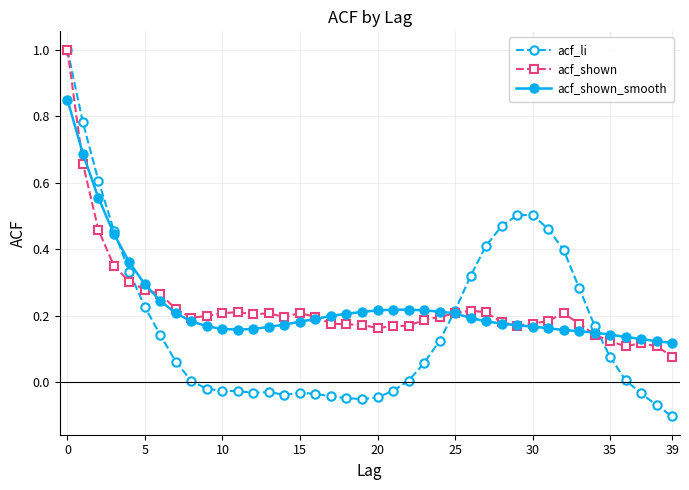

What is the maximum value for acf_li?

1.0